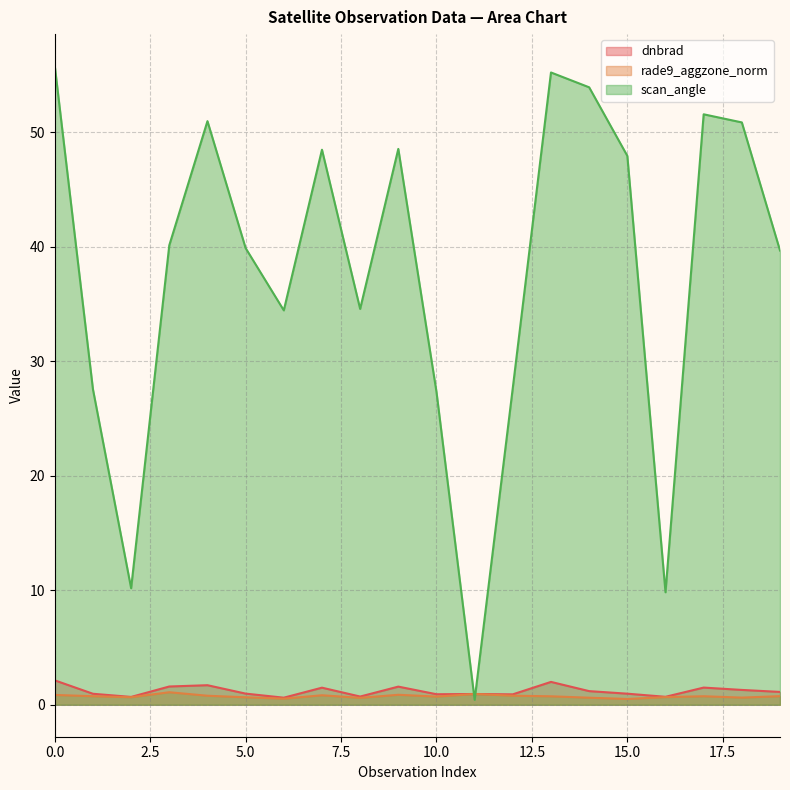

At which category does scan_angle reach its first local valley?

2